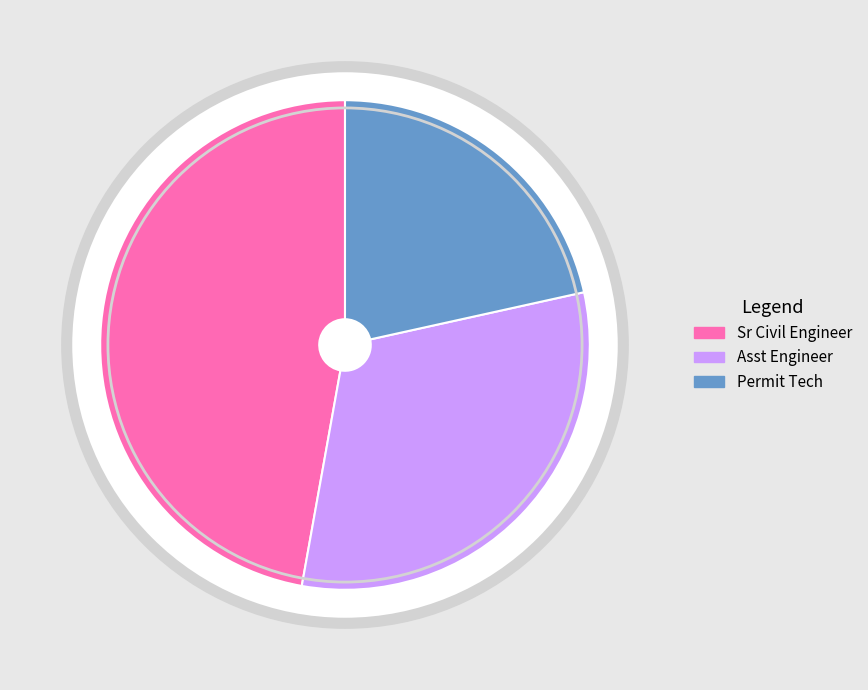

How many slices are in this pie chart?

3